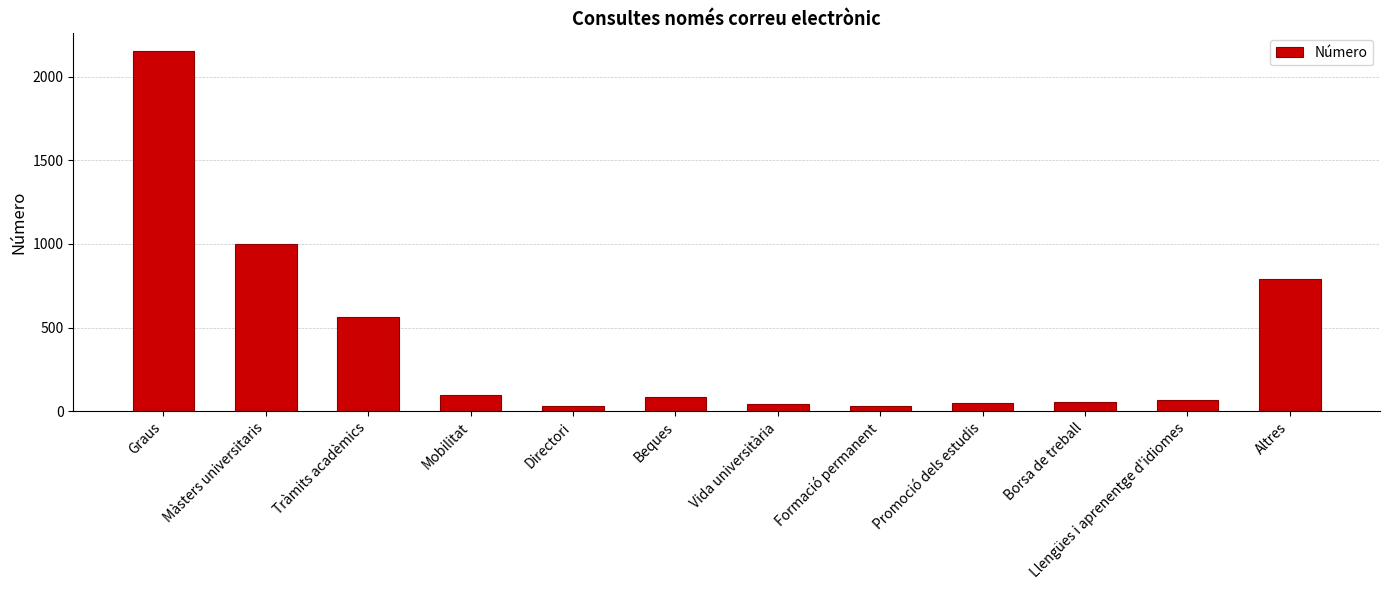

How many bars are there in total?

12